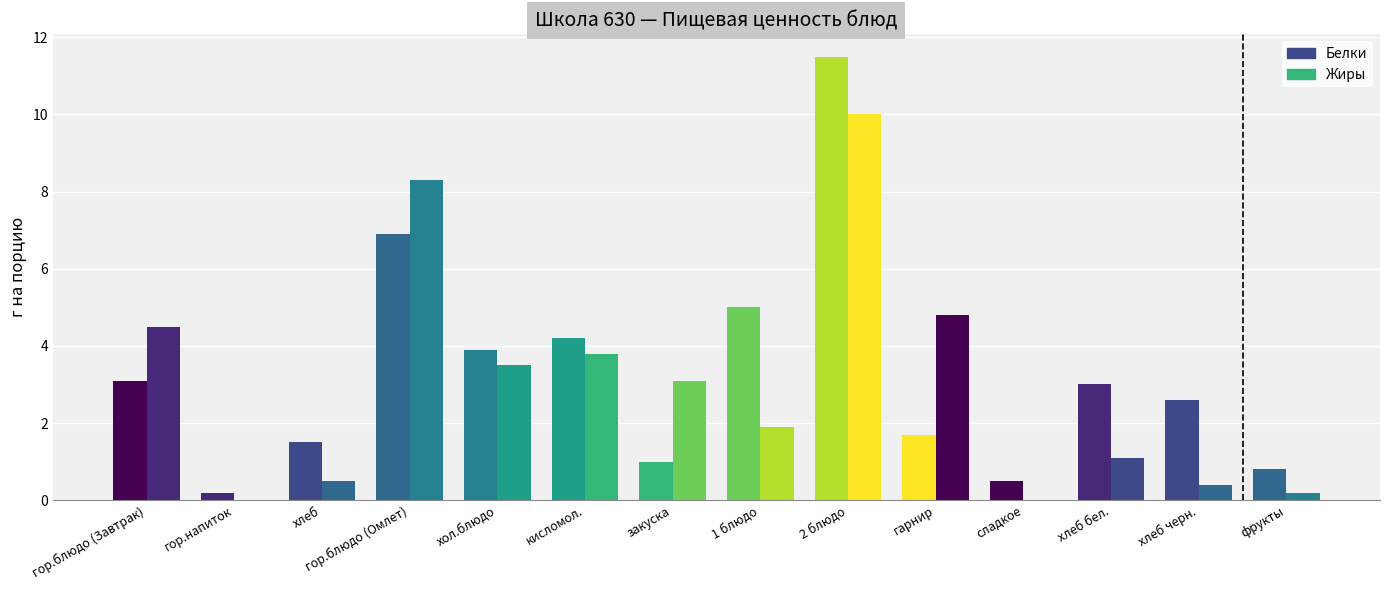

Rank the series by their average value, from highest to lowest.

Белки, Жиры